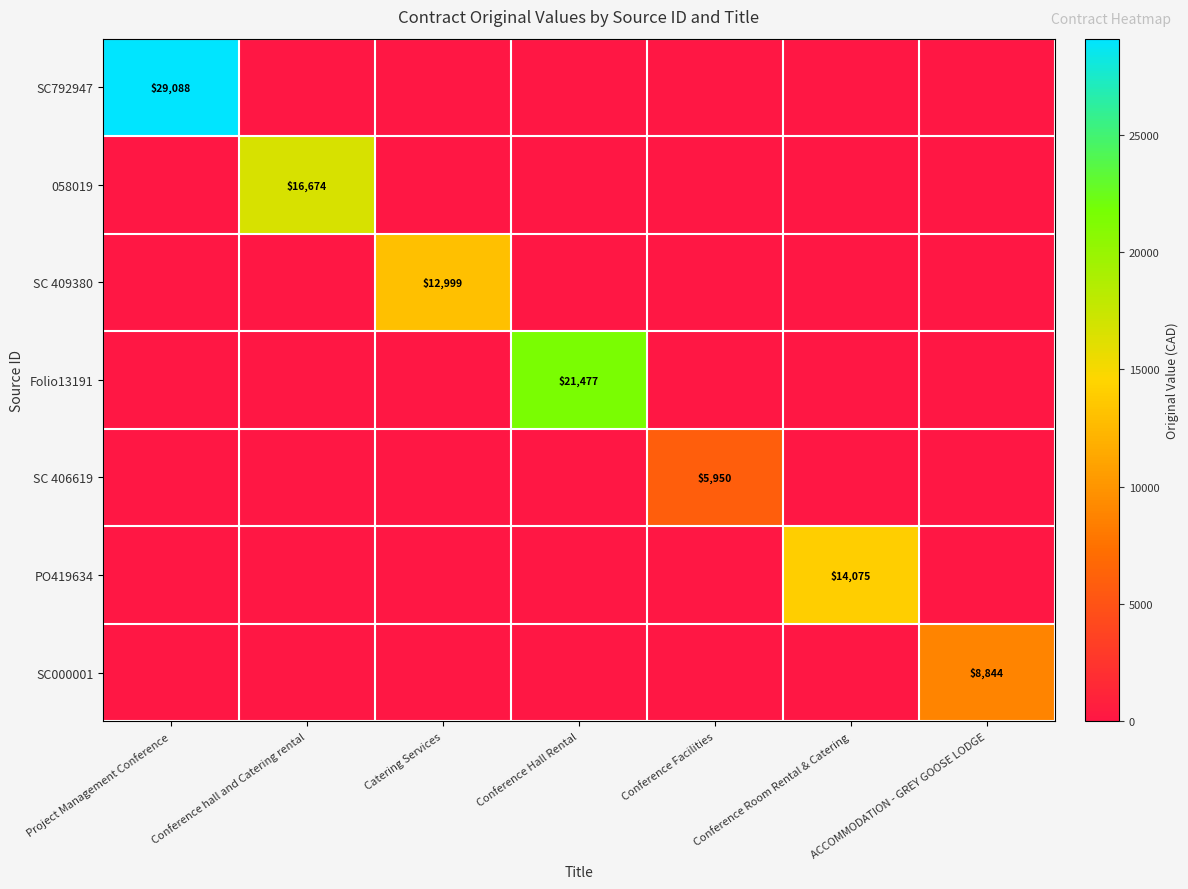

The SC792947 series shows 43576 at Project Management Conference. True or false?

False